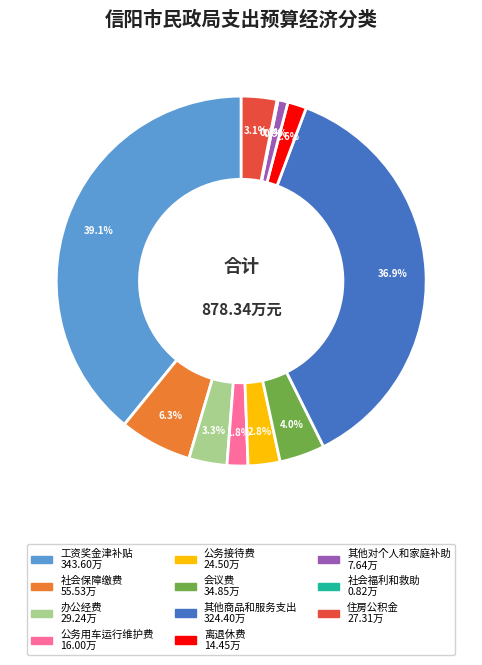

Do 其他对个人和家庭补助 and 住房公积金 together represent more than half of the pie?

No